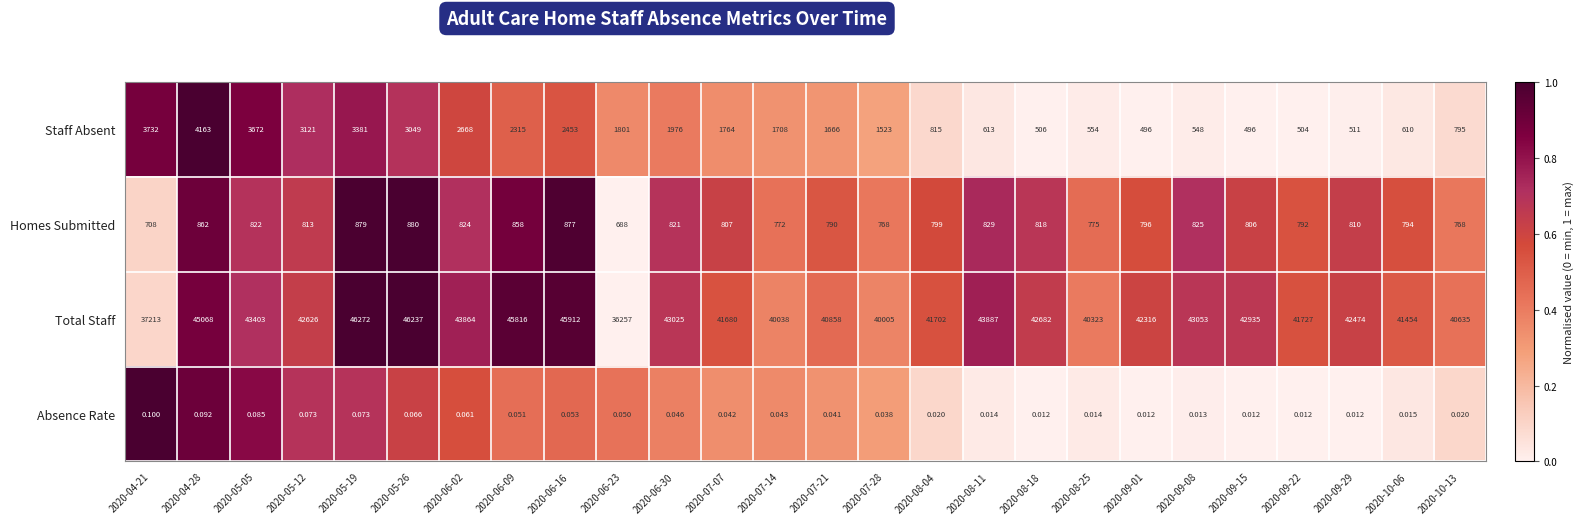

List the series in order of their peak value, highest first.

Total Staff, Staff Absent, Homes Submitted, Absence Rate